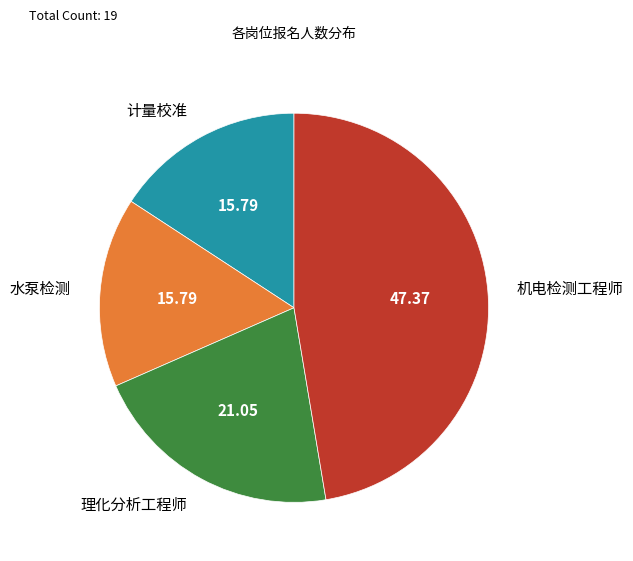

What is the ratio of the value at 理化分析工程师 to the value at 水泵检测?

1.3